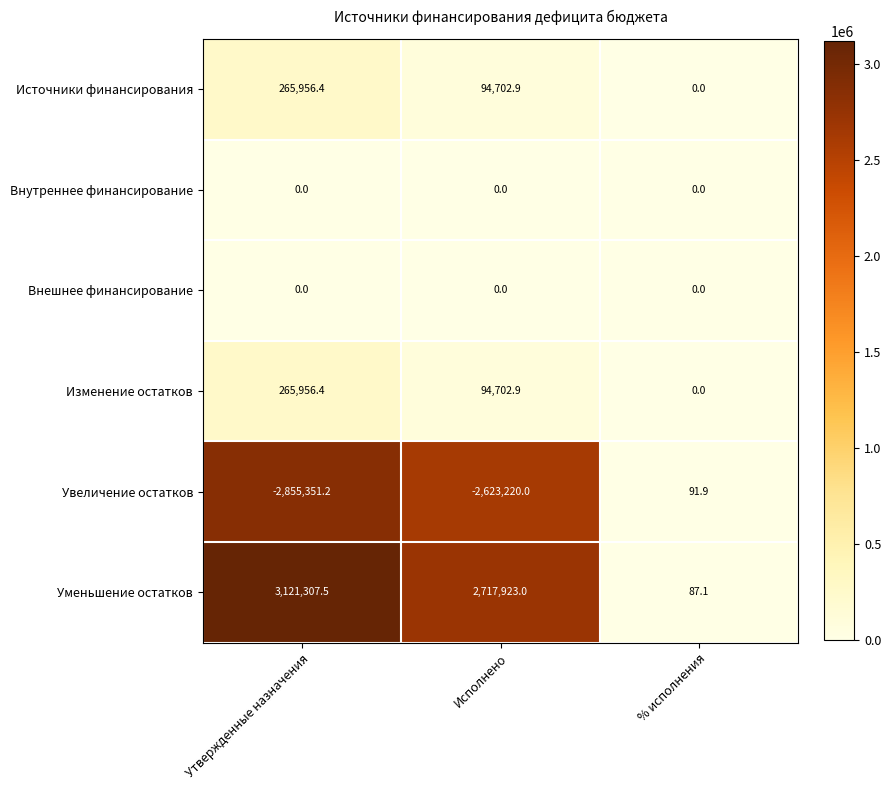

At which category is the sum across all series the highest?

Утвержденные назначения